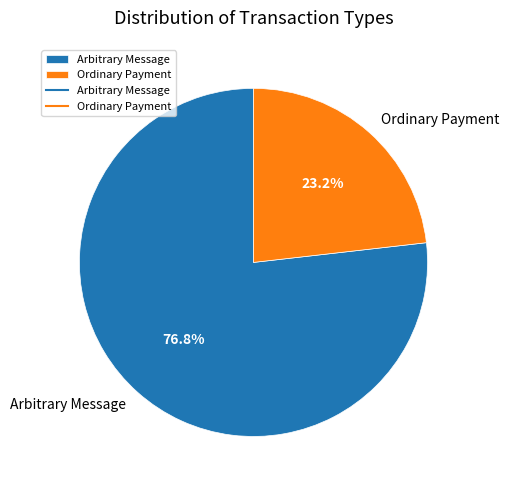

To the nearest percent, what is the difference between the Ordinary Payment and Arbitrary Message slice percentages?

54%